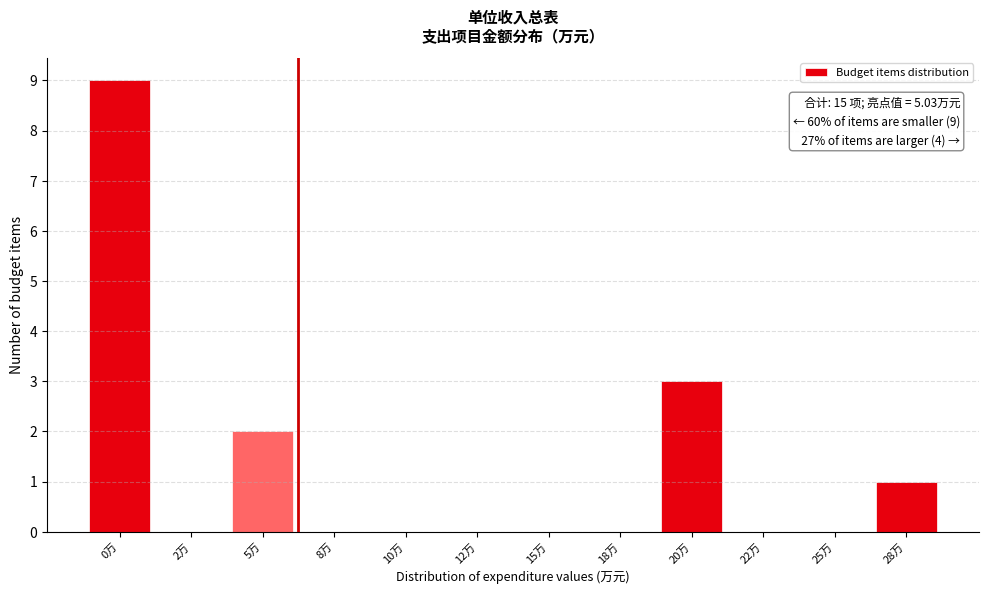

Reading left to right, extract all data points from this chart.

0万=9	2万=0	5万=2	8万=0	10万=0	12万=0	15万=0	18万=0	20万=3	22万=0	25万=0	28万=1